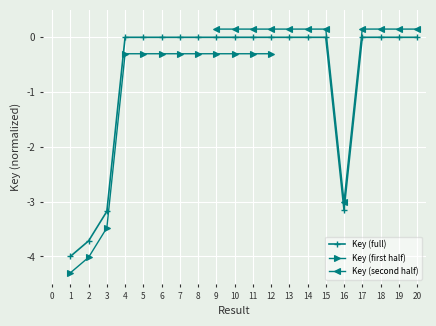

Is this an area chart (filled region under the line)?

No